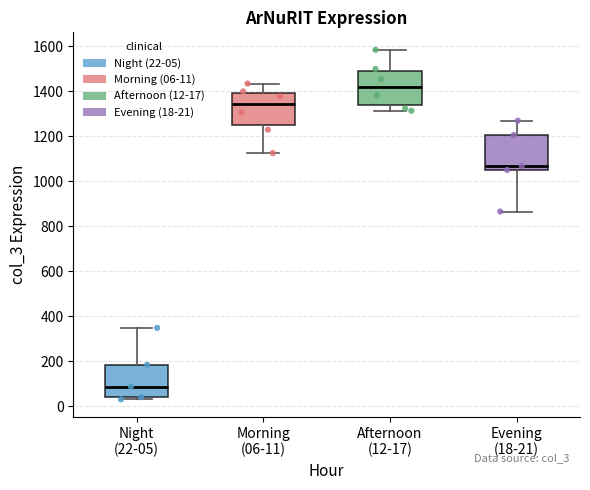

Reading left to right, read every box against the y-axis: the position of its median line, the range the box covers, and the ends of its whiskers. The values are not printed on the chart, so give them approximately, as read against the axis.

Night (22-05): median 80, box 40 to 180, whiskers 40 (just below the box's lower edge) to 340
Morning (06-11): median 1340, box 1240 to 1400, whiskers 1120 to 1440
Afternoon (12-17): median 1420, box 1340 to 1480, whiskers 1320 to 1580
Evening (18-21): median 1060 (just above the box's lower edge), box 1060 to 1200, whiskers 860 to 1280